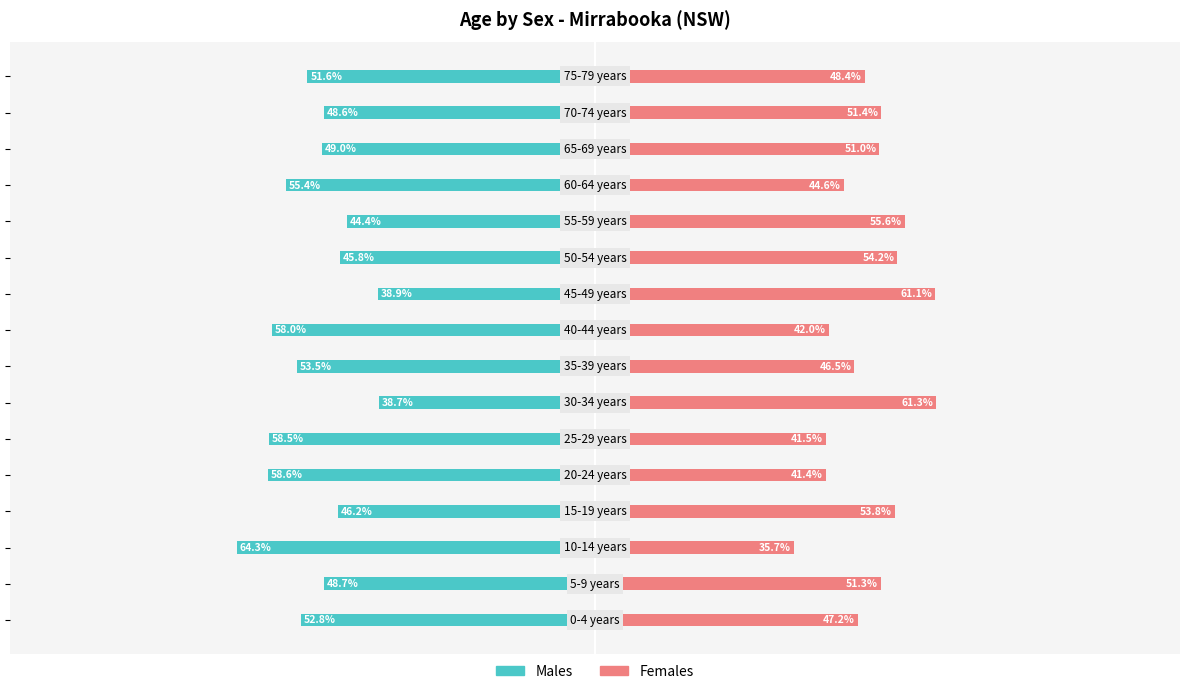

Reading left to right, transcribe all the data shown in this chart.

Males: 0=-52.8	1=-48.7	2=-64.3	3=-46.2	4=-58.6	5=-58.5	6=-38.7	7=-53.5	8=-58.0	9=-38.9	10=-45.8	11=-44.4	12=-55.4	13=-49.0	14=-48.6	15=-51.6
Females: 0=47.2	1=51.3	2=35.7	3=53.8	4=41.4	5=41.5	6=61.3	7=46.5	8=42.0	9=61.1	10=54.2	11=55.6	12=44.6	13=51.0	14=51.4	15=48.4